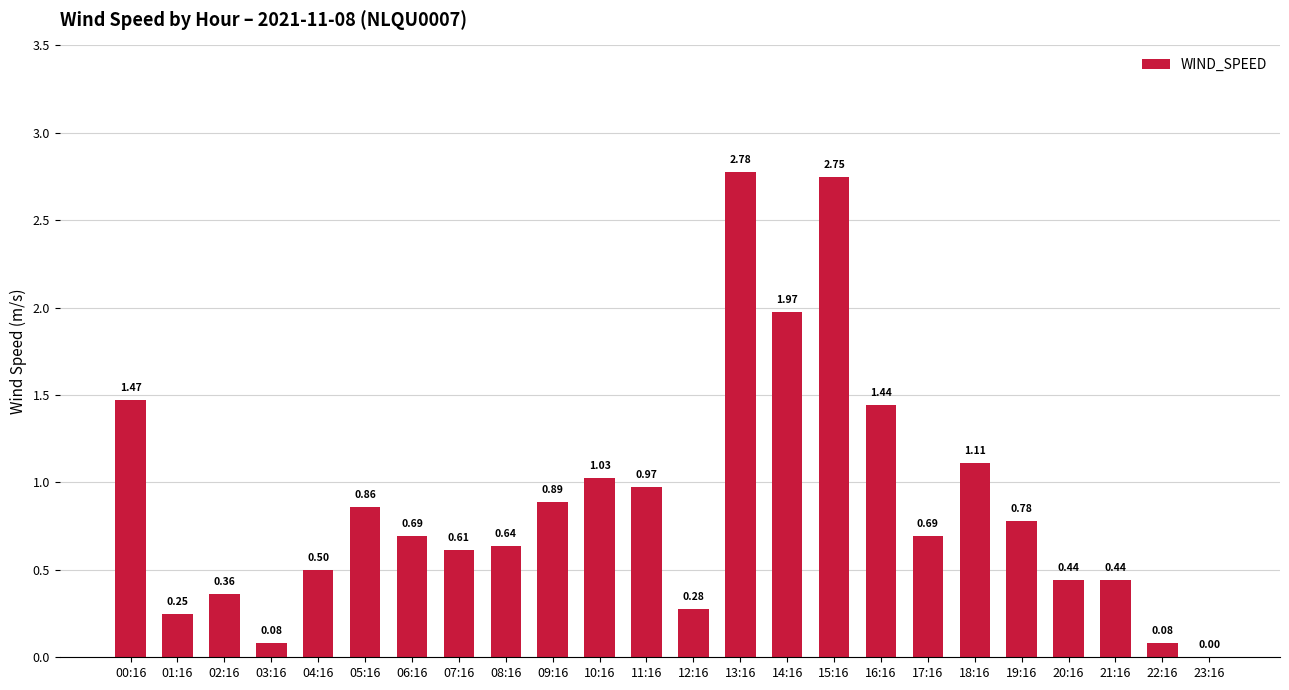

What is the sum of the values at 21:16 and 19:16?

1.2